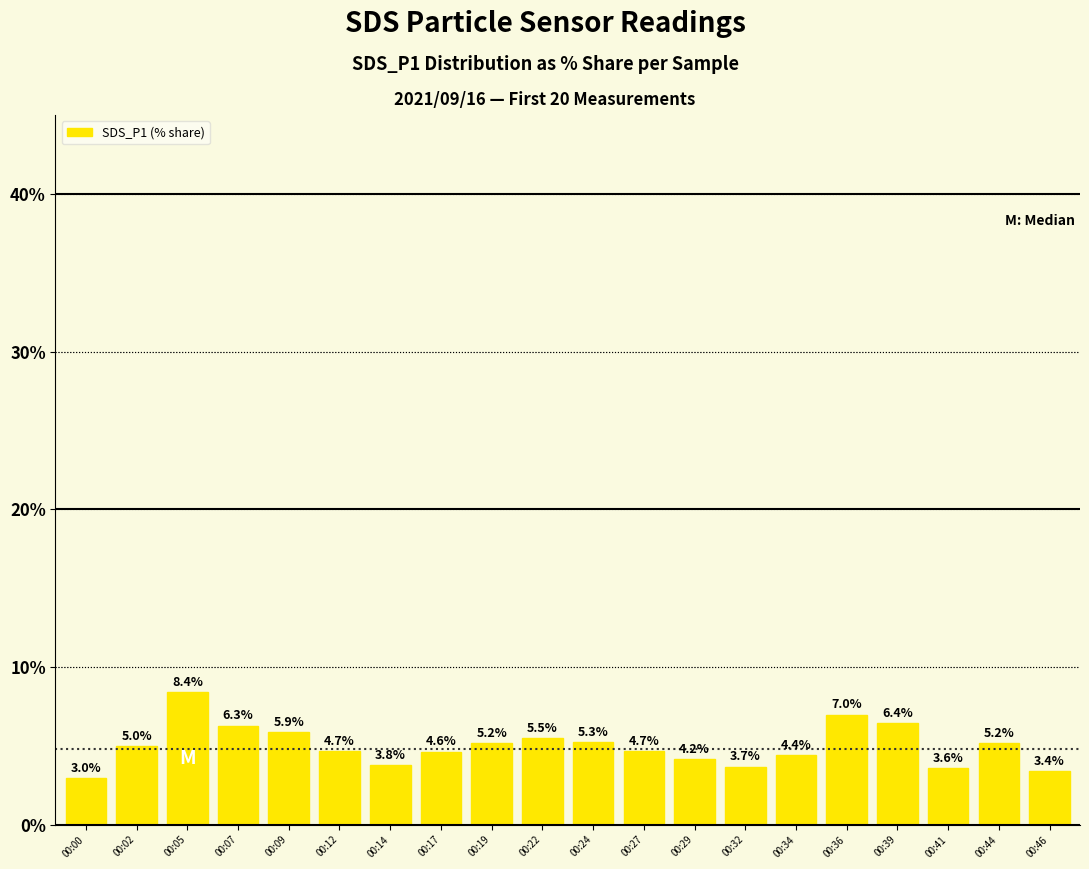

How many data points does each series have?

20